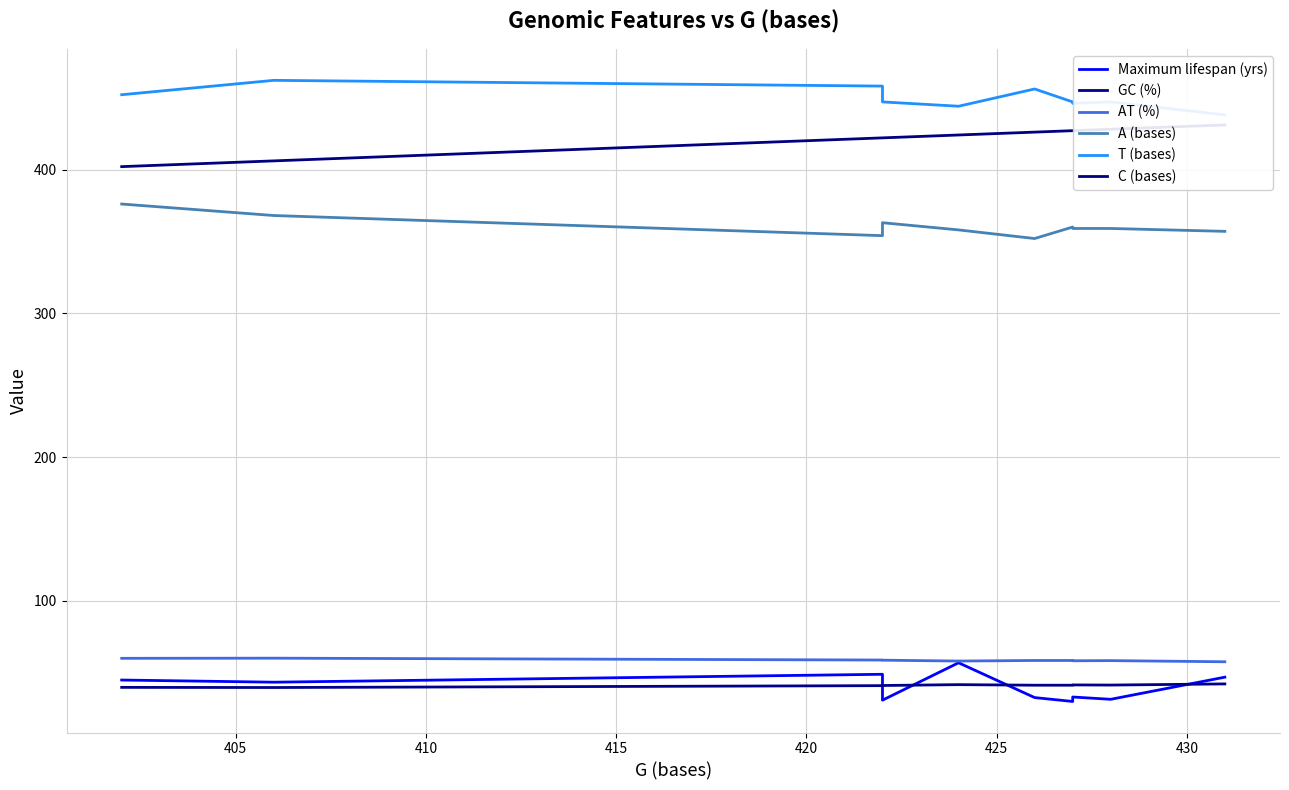

What is the highest value of the C (bases) series?

431.0